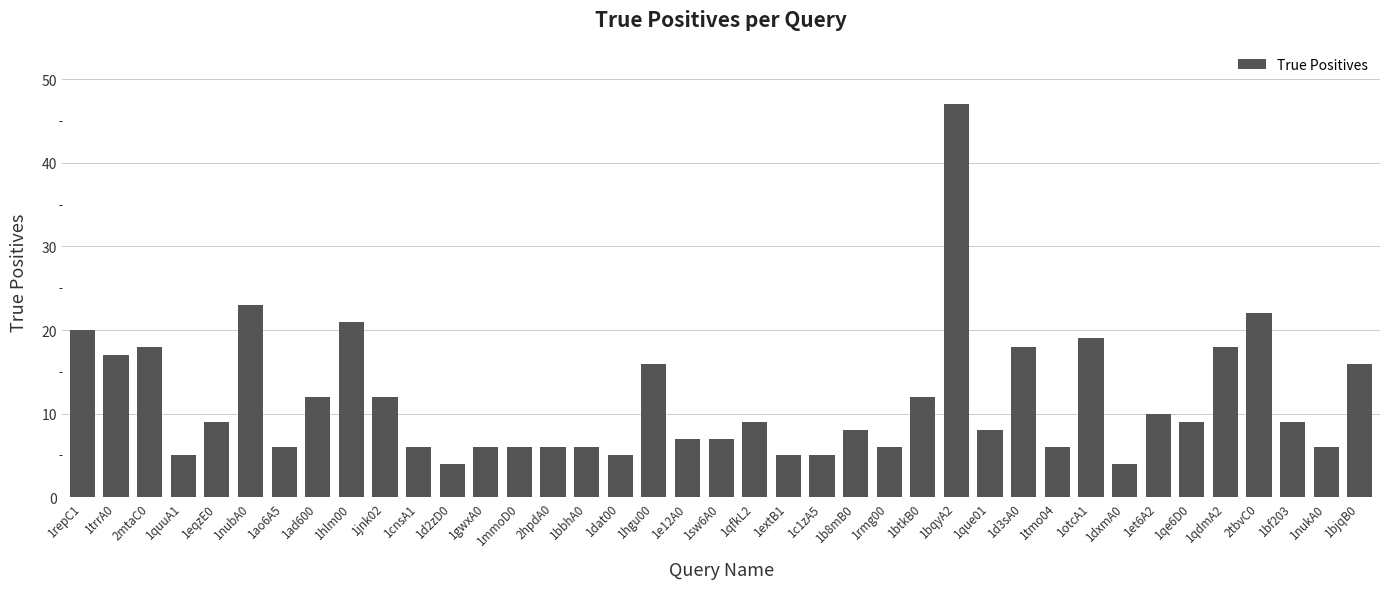

What is the sum of the values at 1b8mB0 and 1bjqB0?

24